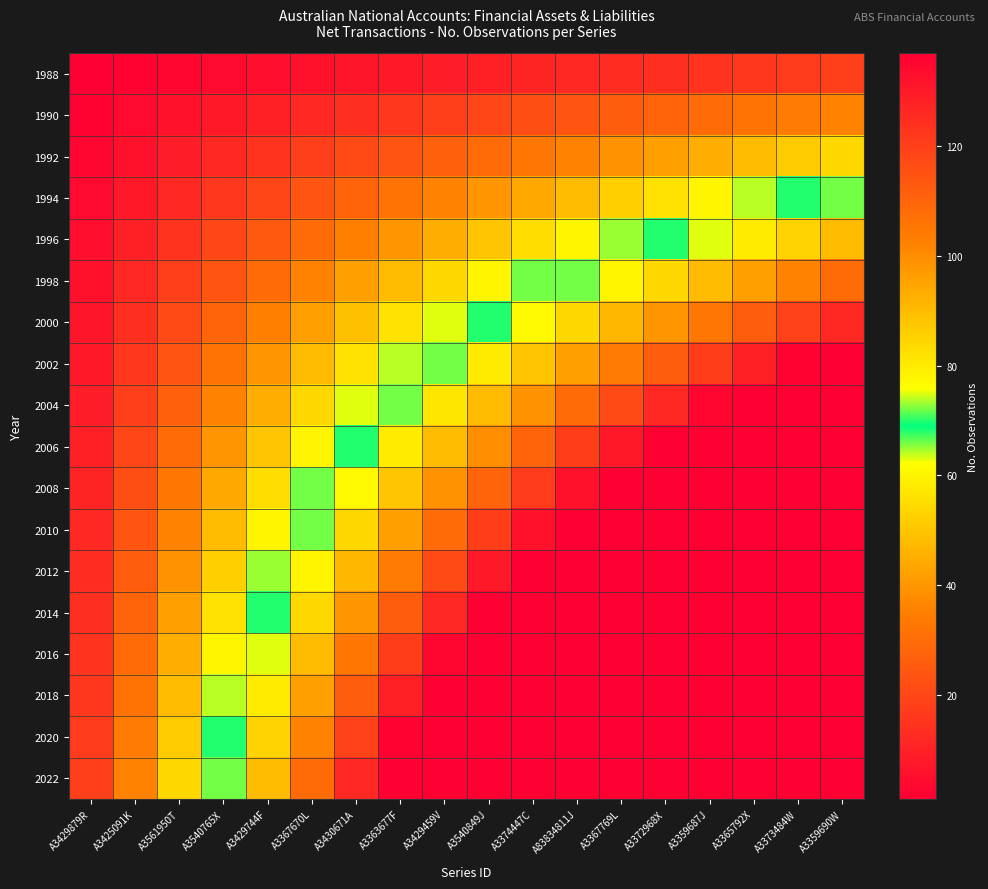

Which category has the lowest value across all series?

A3429879R